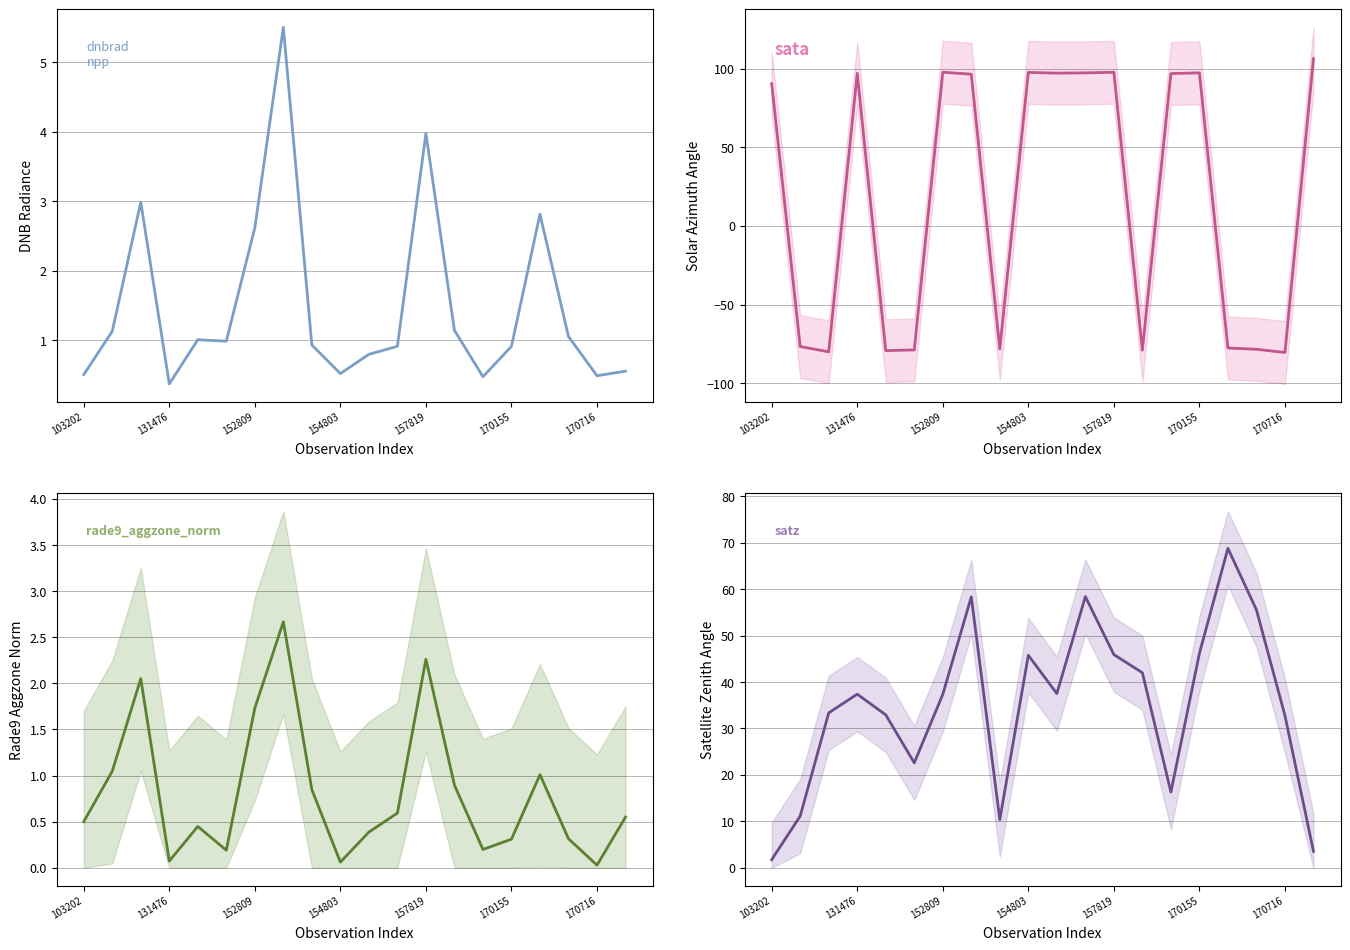

What is the sum of all rade9_aggzone_norm values?

16.2